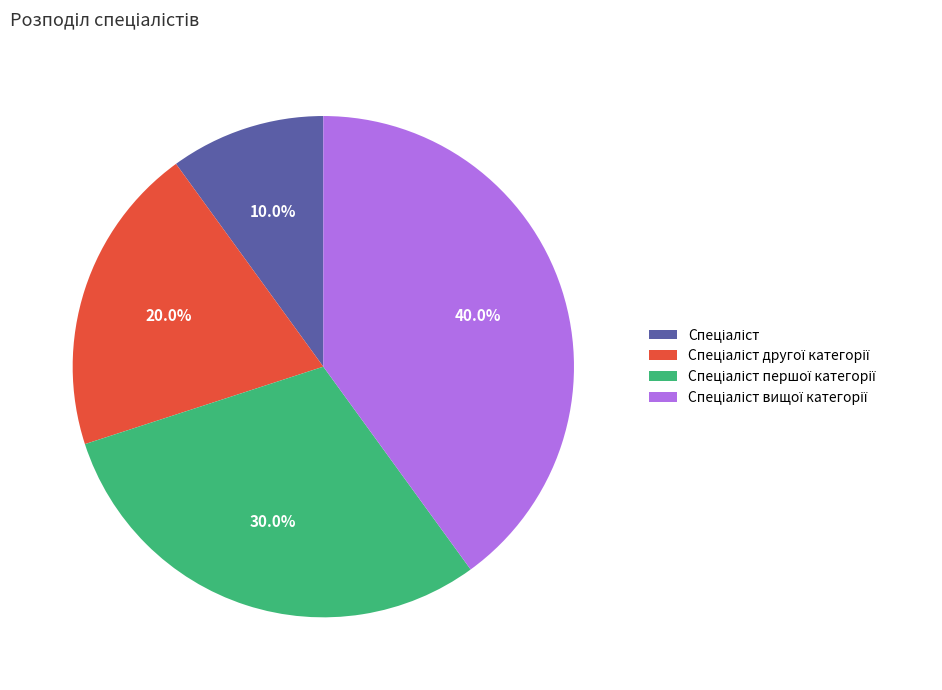

Is there any slice that represents more than half of the pie?

No